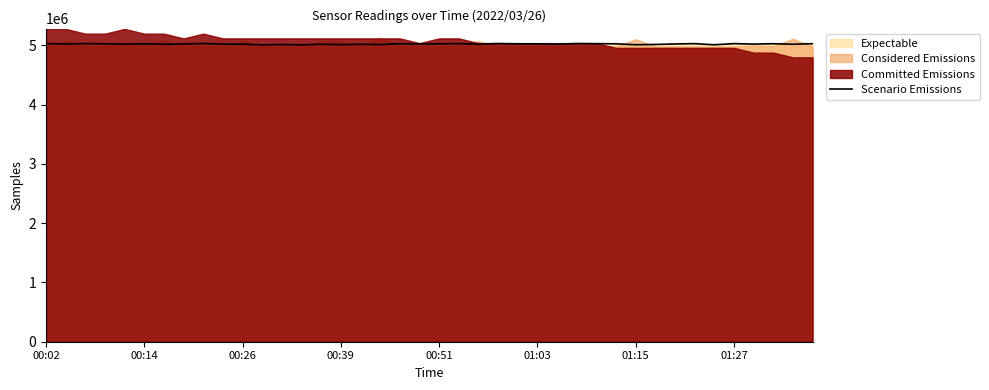

What is the lowest value of the Scenario Emissions series?

5011083